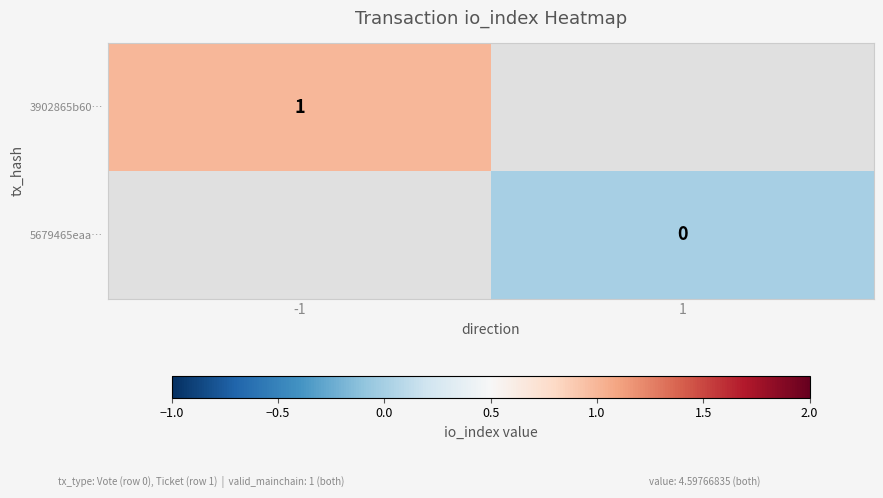

Count the number of data series in this chart.

2